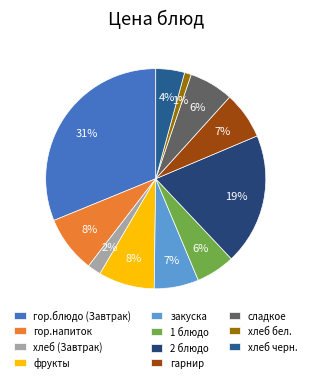

What is the ratio of the value at хлеб черн. to the value at 1 блюдо?

0.7